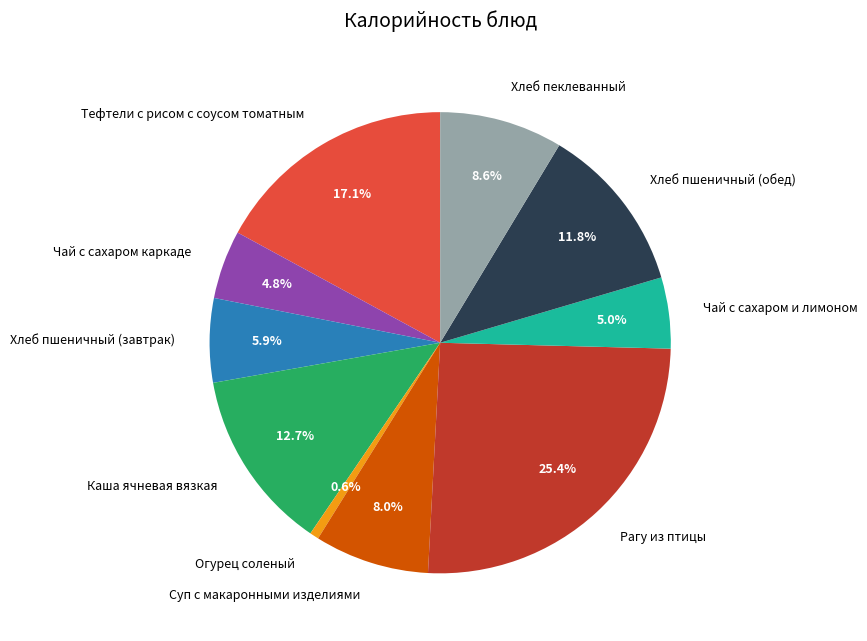

To the nearest percent, what is the difference between the Тефтели с рисом с соусом томатным and Суп с макаронными изделиями slice percentages?

9%